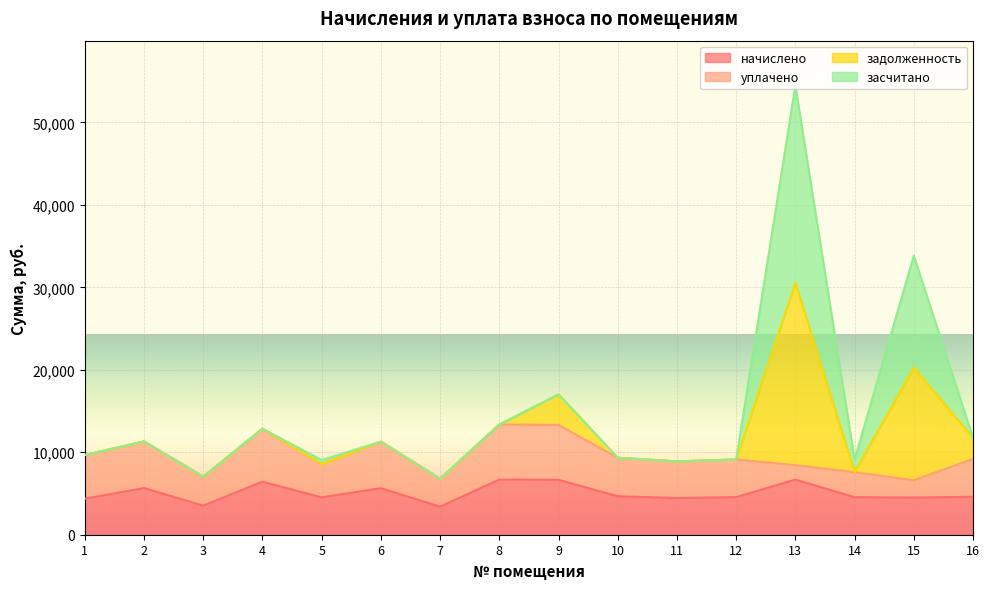

True or false: начислено has a value of 9164.4 at 9.

False